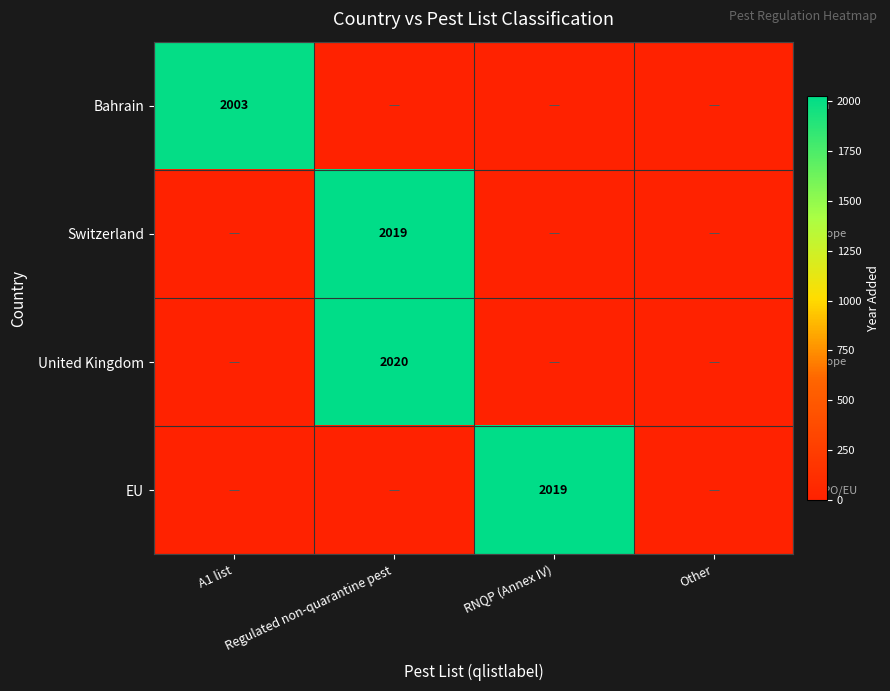

Is it true that Bahrain equals 2003 at A1 list?

True